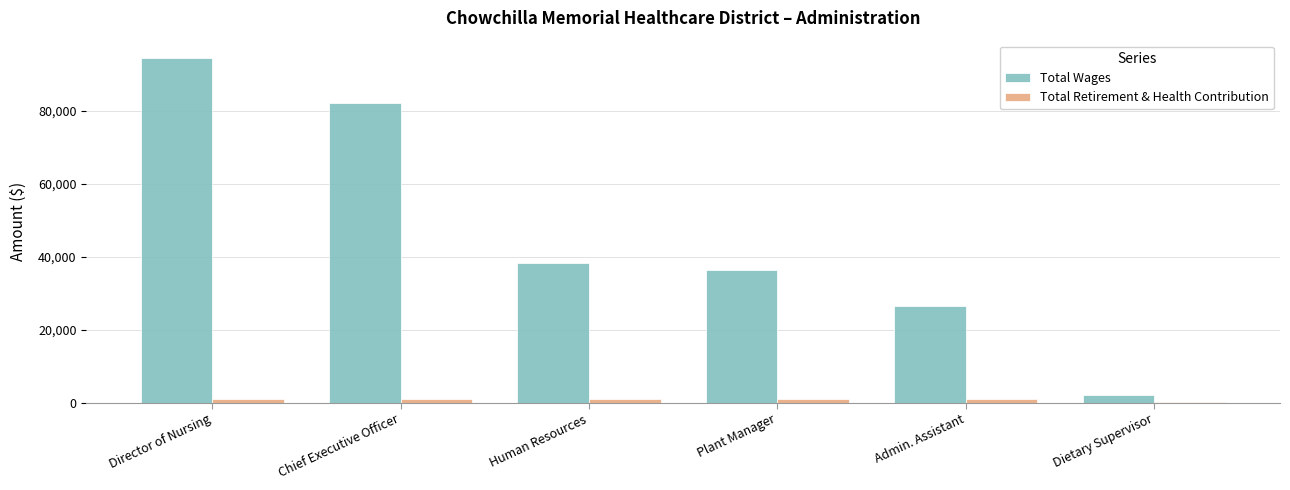

Between Director of Nursing and Admin. Assistant, which series saw the biggest shift?

Total Wages